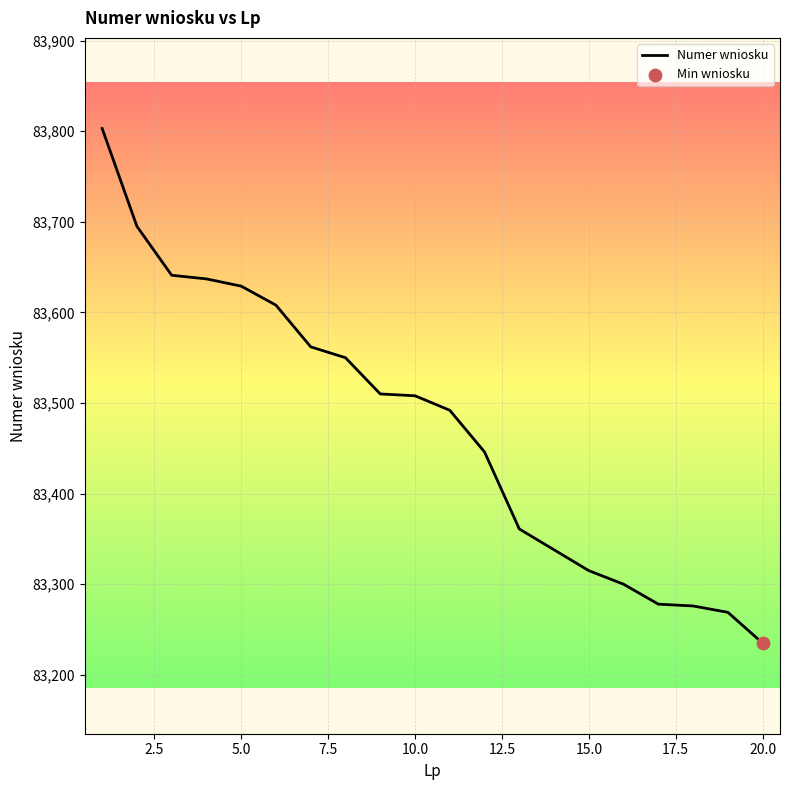

What is the minimum value shown in the chart?

83235